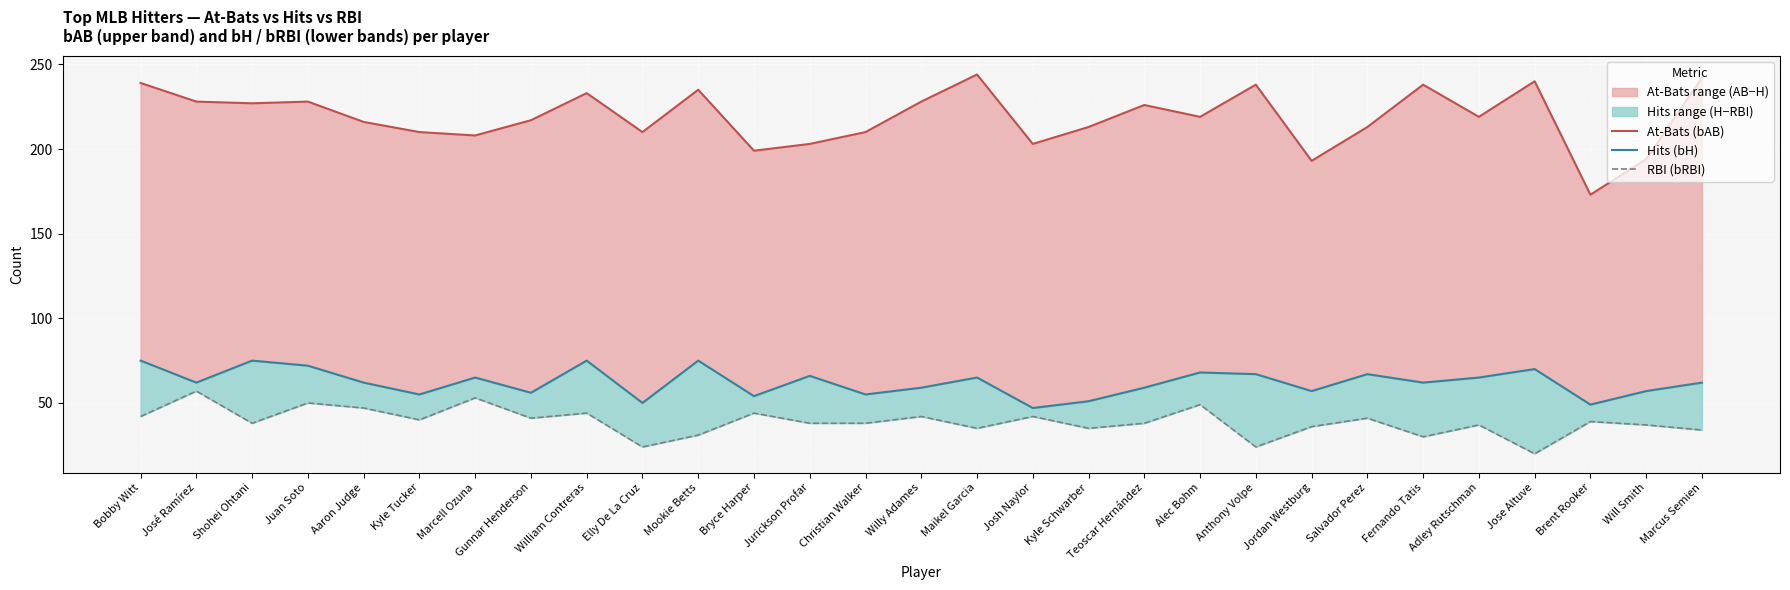

Reading left to right, transcribe all the data shown in this chart.

At-Bats (bAB): 239	228	227	228	216	210	208	217	233	210	235	199	203	210	228	244	203	213	226	219	238	193	213	238	219	240	173	194	242
Hits (bH): 75	62	75	72	62	55	65	56	75	50	75	54	66	55	59	65	47	51	59	68	67	57	67	62	65	70	49	57	62
RBI (bRBI): 42	57	38	50	47	40	53	41	44	24	31	44	38	38	42	35	42	35	38	49	24	36	41	30	37	20	39	37	34